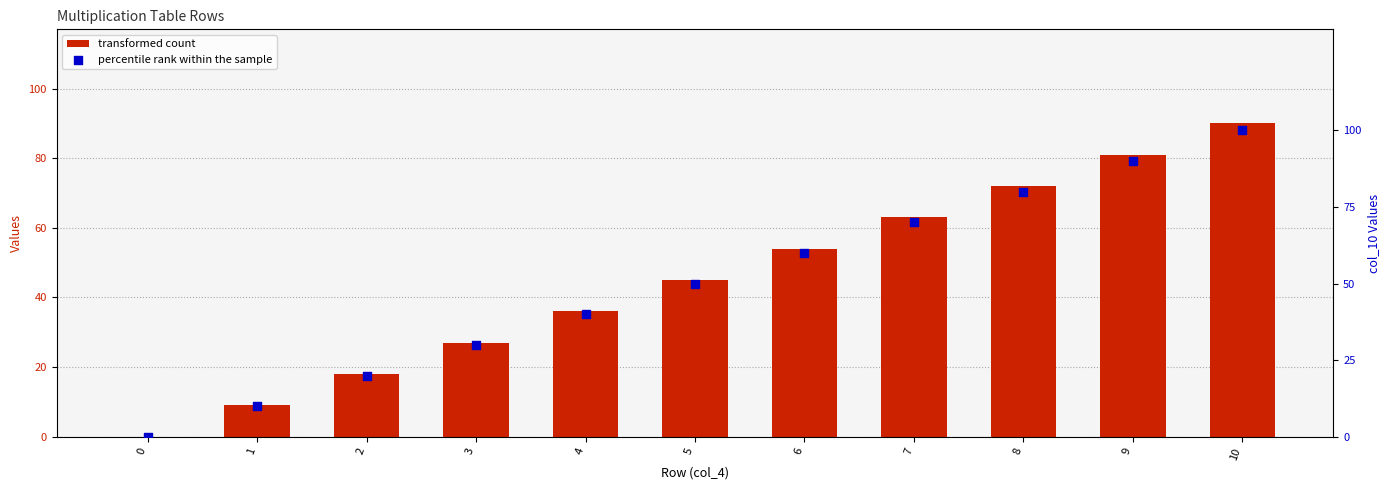

At which category is the sum across all series the highest?

10